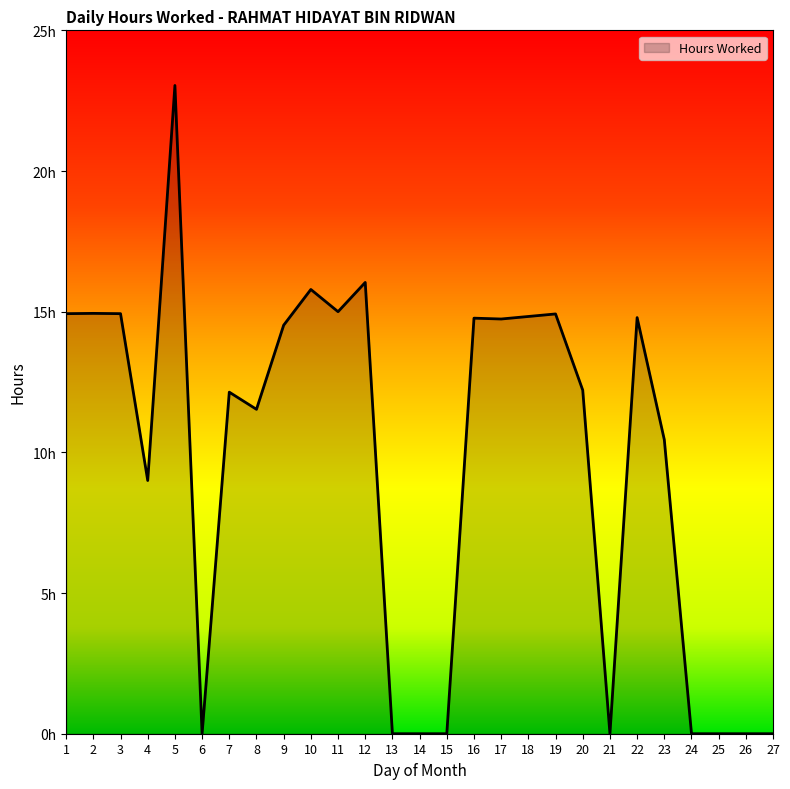

How many interior local valleys (lower than both neighbors) does the data have?

6